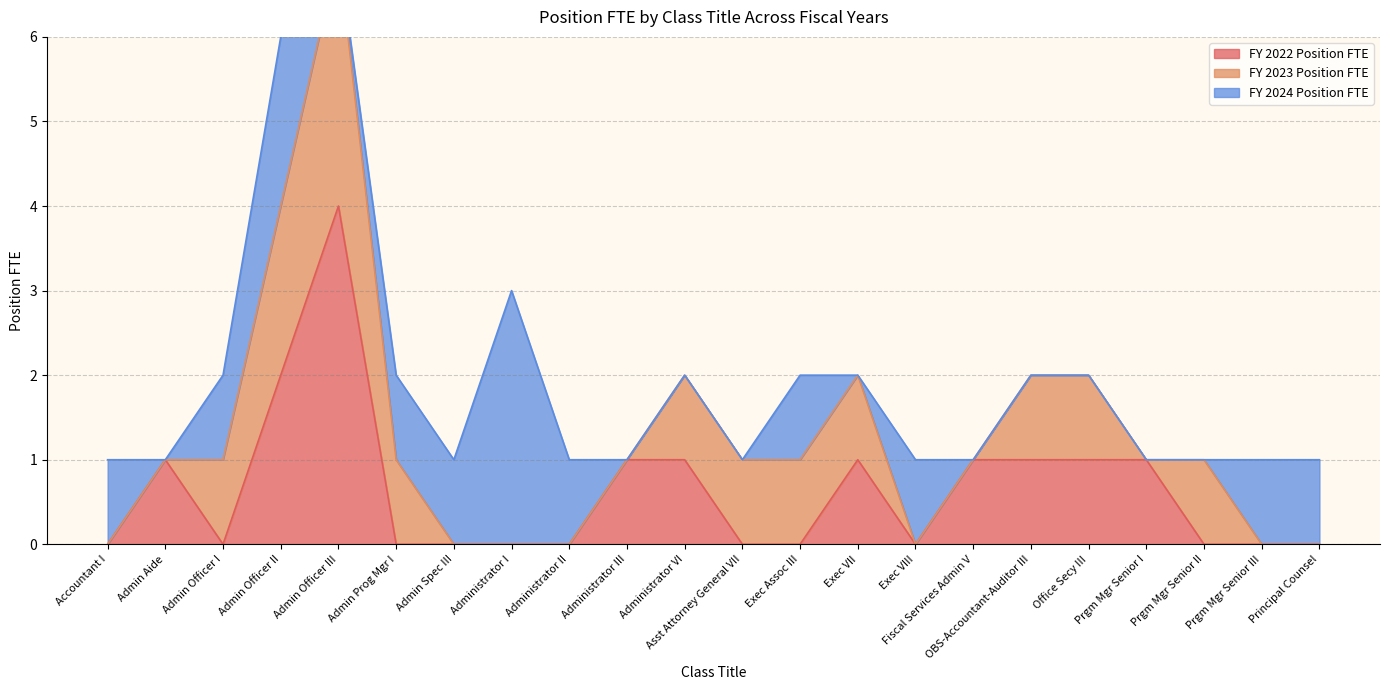

Which label corresponds to the smallest value in the chart?

Accountant I